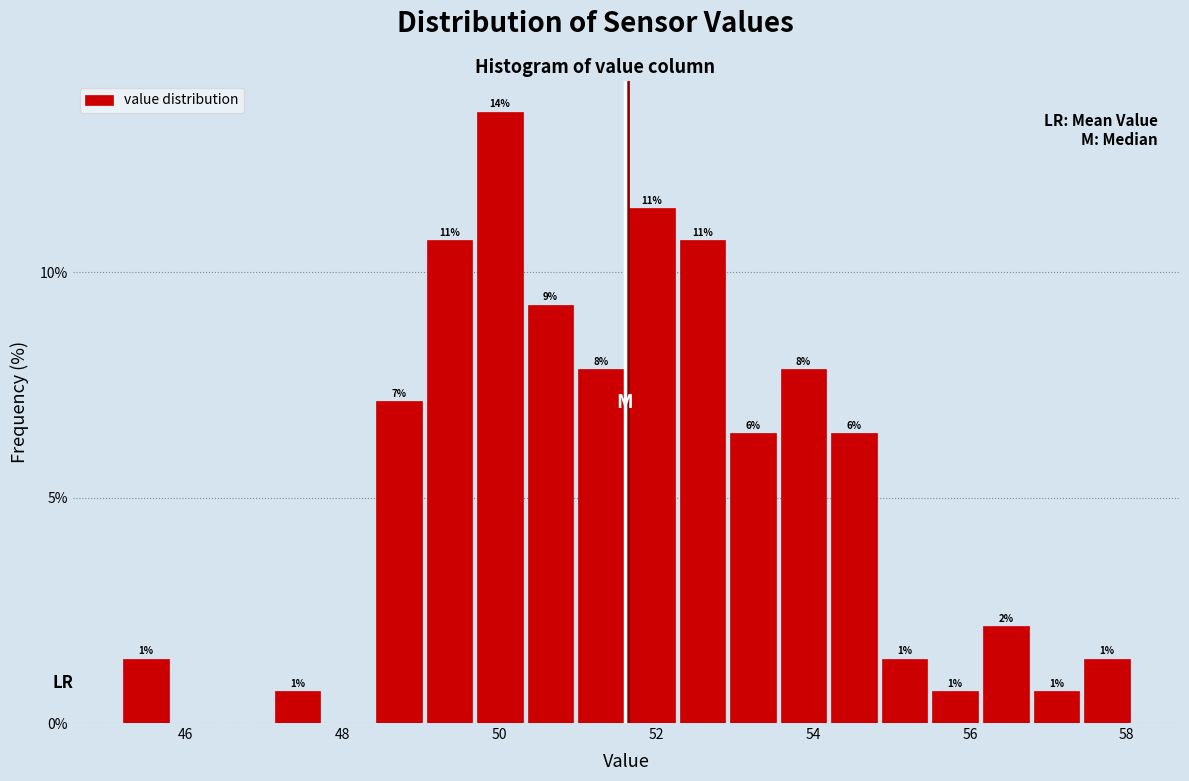

Read against the x-axis, roughly where is the centre of the tallest bar?

50.0